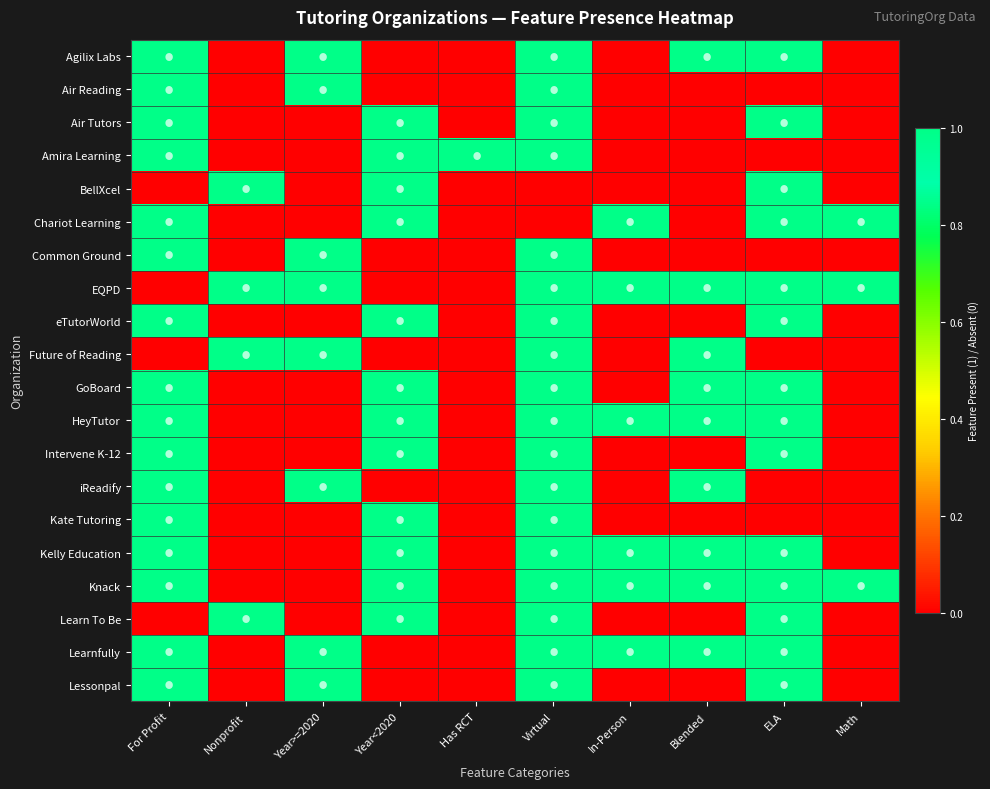

Which series has the largest total across all categories?

EQPD